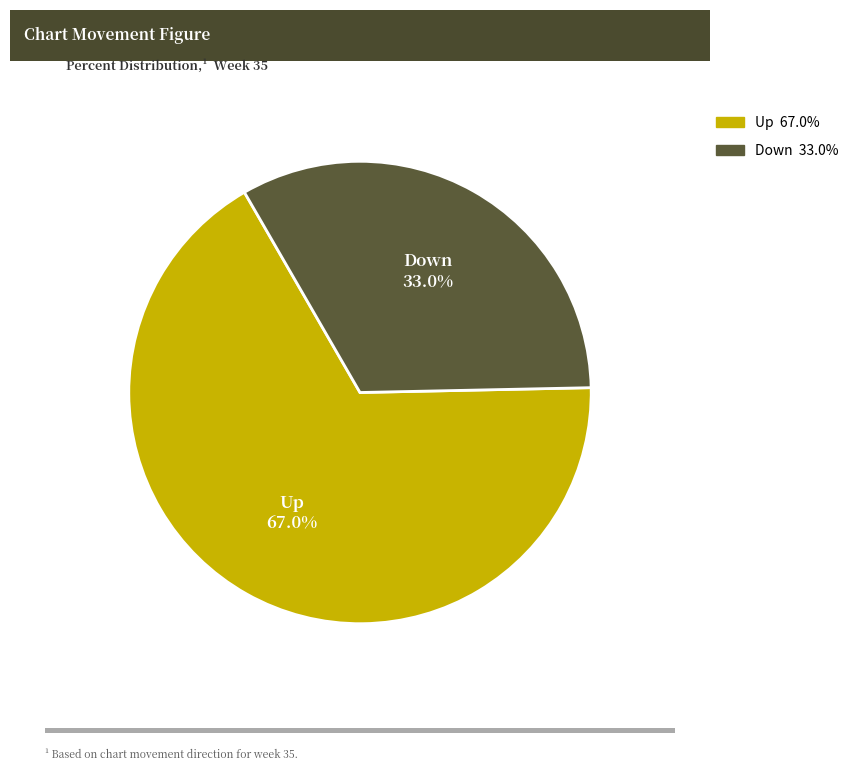

Does any single category account for the majority?

Yes